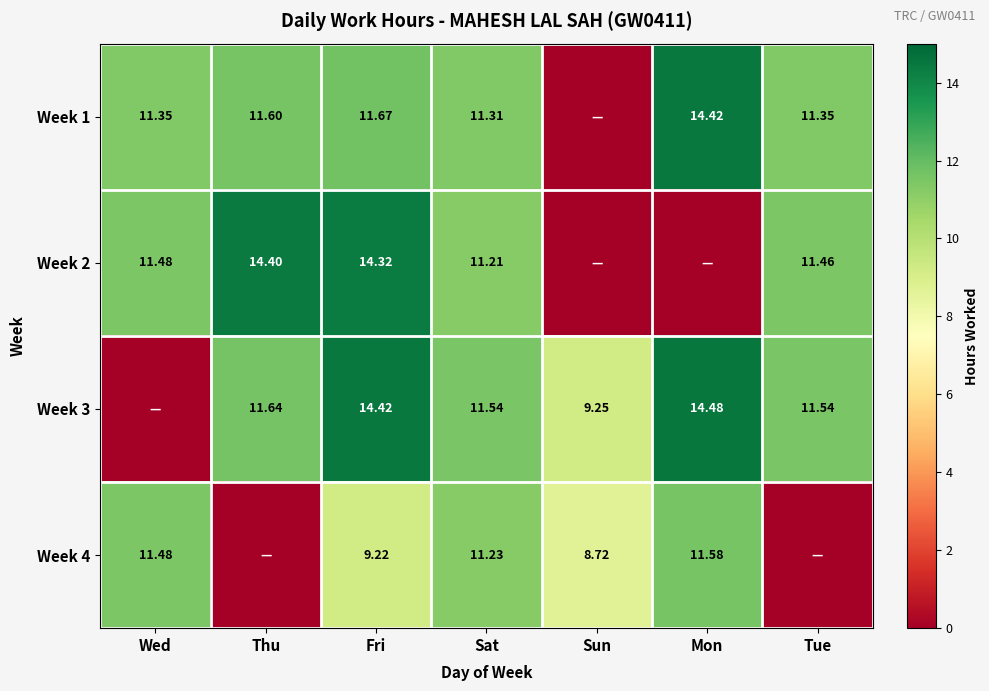

What is the sum of the Week 3 values at Sat and Wed?

11.5